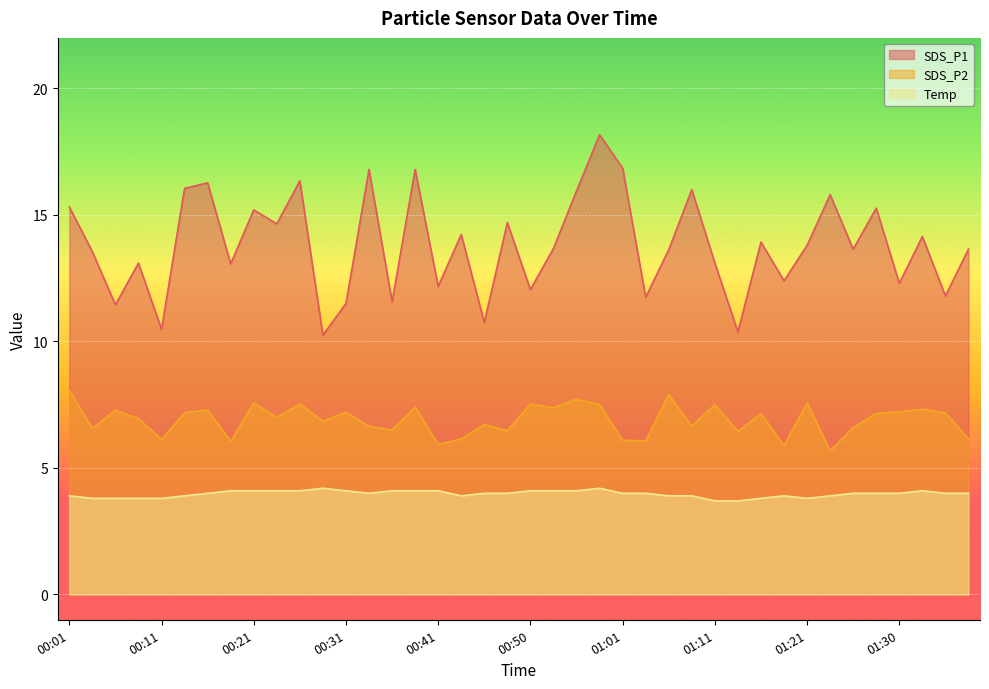

The SDS_P1 series shows 23.7 at 01:16. True or false?

False